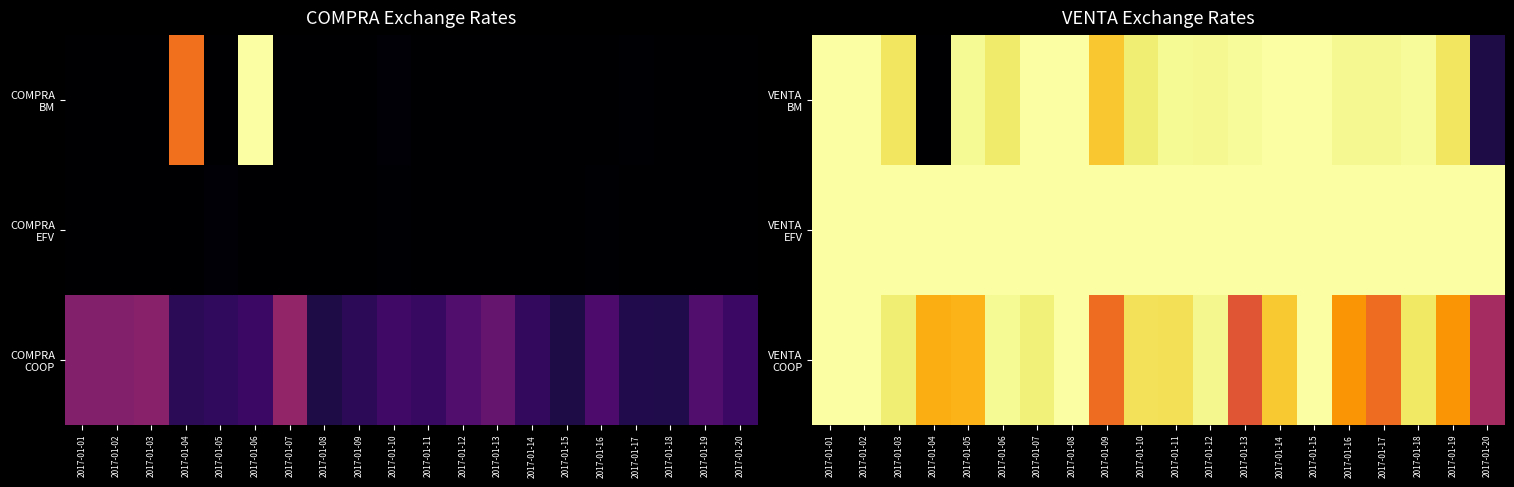

What is the maximum value shown in the chart?

1.0